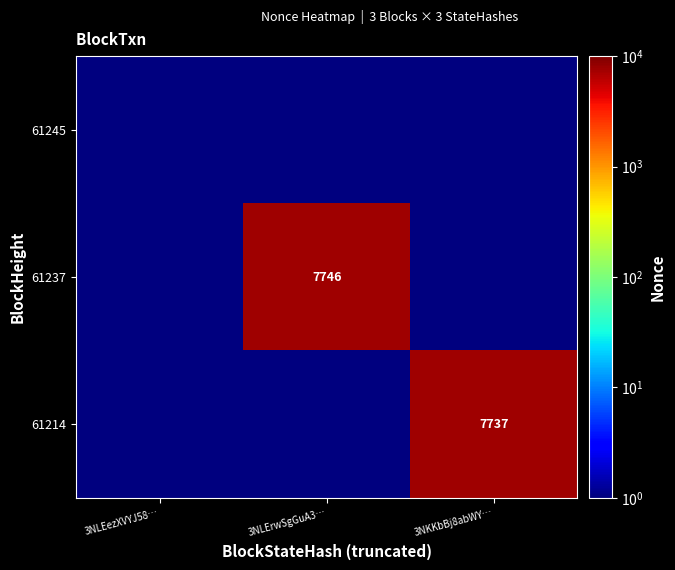

True or false: 61237 has a value of 3899.6 at 3NLErwSgGuA3….

False